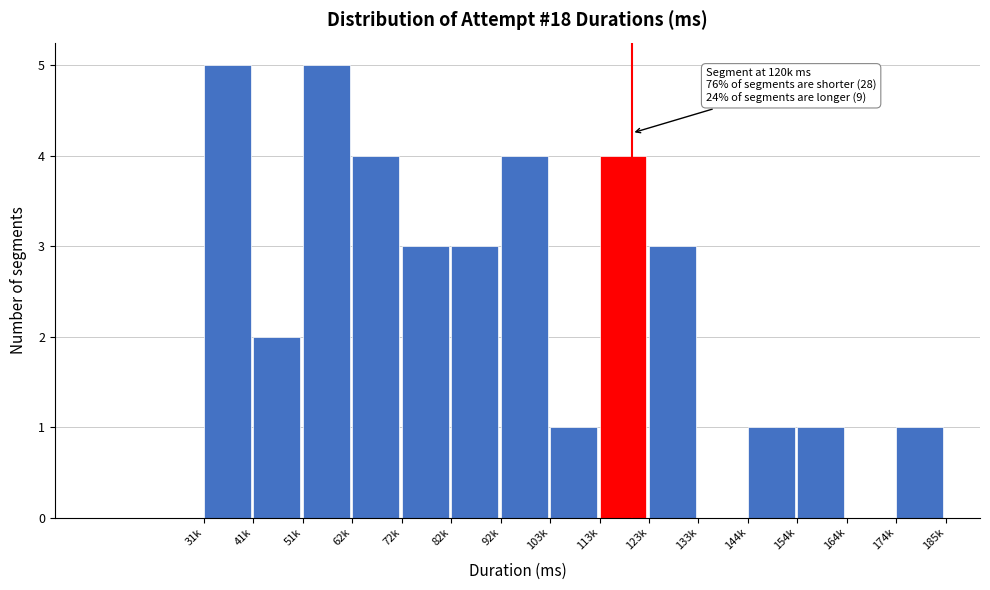

Reading left to right, transcribe all the data shown in this chart.

31k=5	41k=2	51k=5	62k=4	72k=3	82k=3	92k=4	103k=1	113k=4	123k=3	133k=0	144k=1	154k=1	164k=0	174k=1